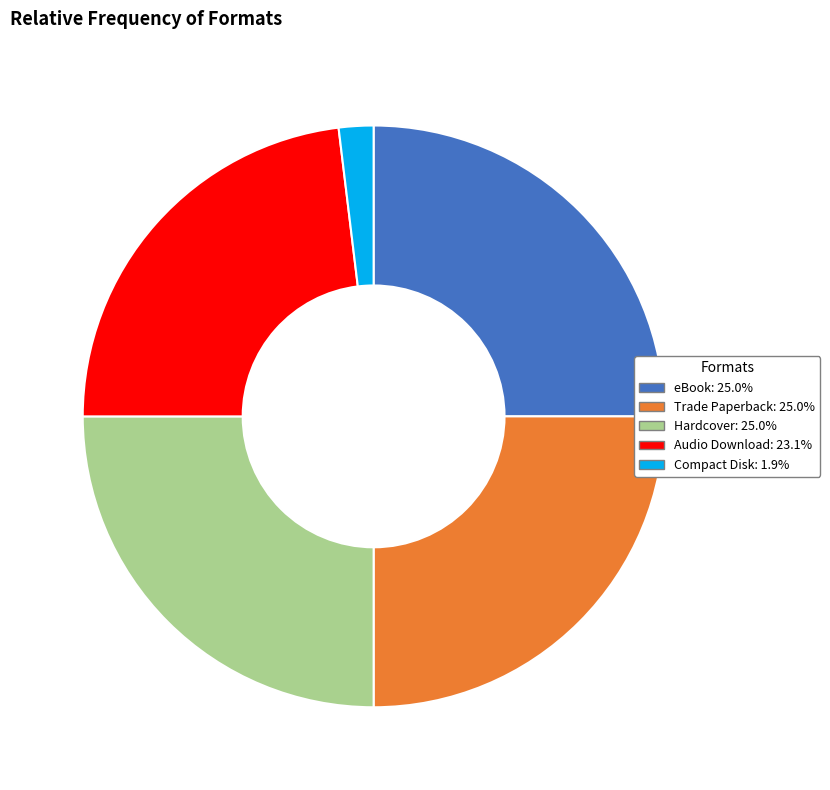

Is it true that Hardcover is 31% of the pie?

False